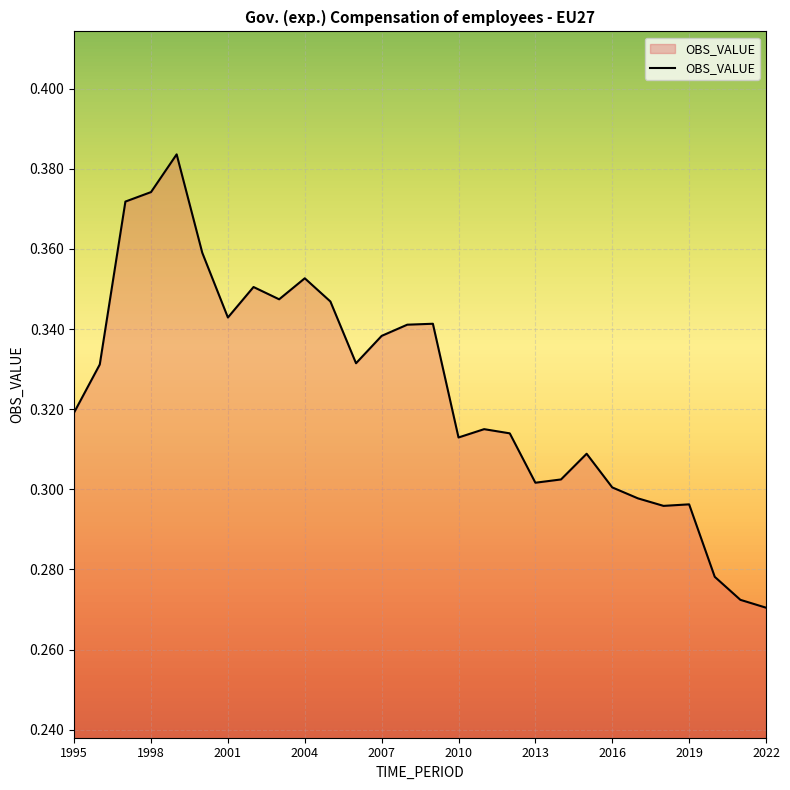

What is the difference between the maximum and minimum values?

0.1